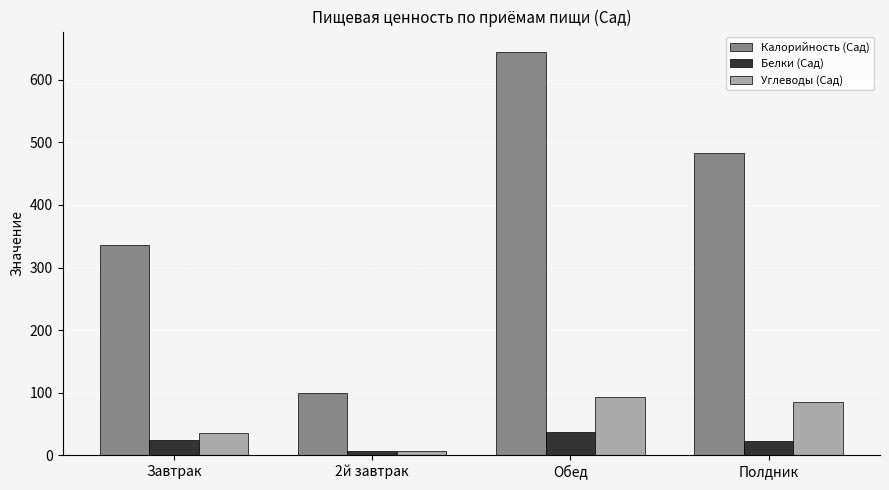

At which label is Калорийность (Сад) closest to 372?

Завтрак